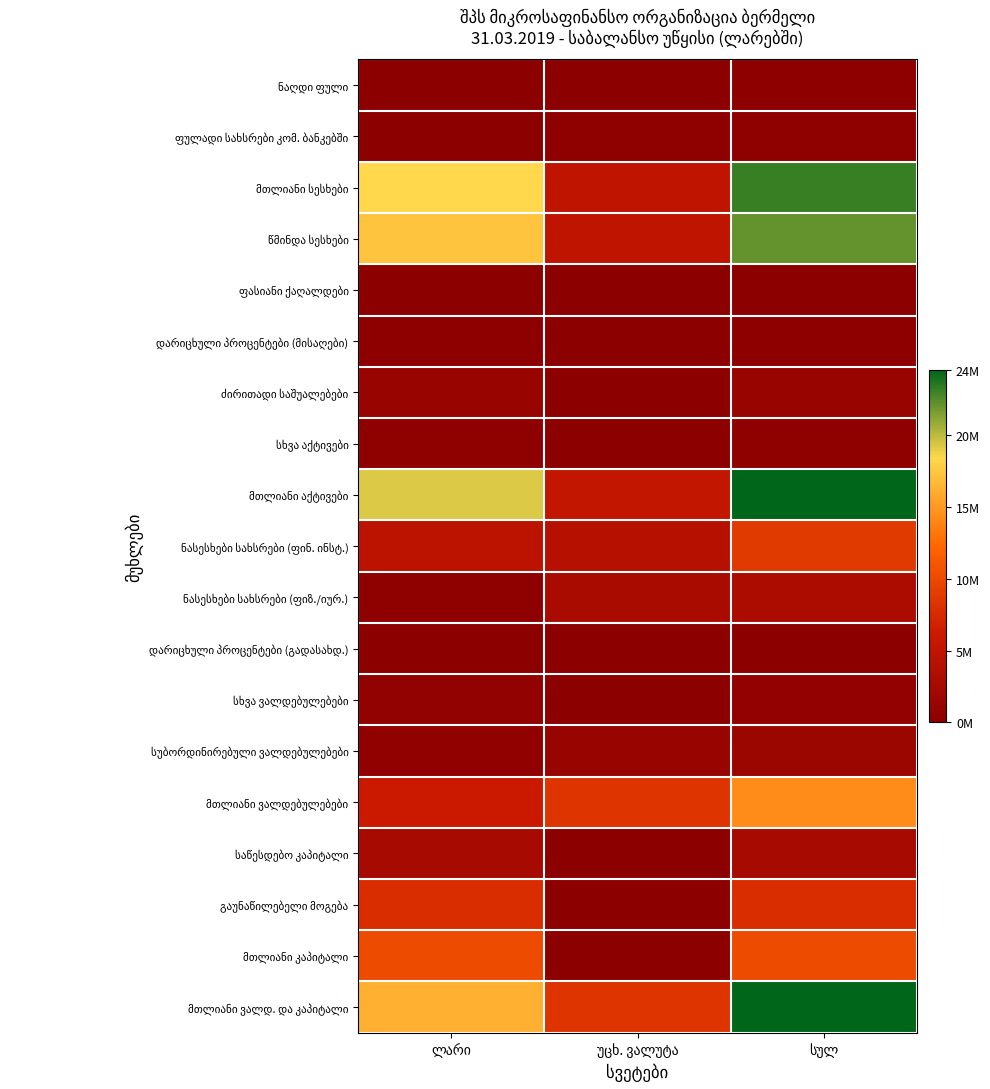

Is the value of დარიცხული პროცენტები (გადასახდ.) at ლარი greater than the value of სხვა აქტივები at ლარი?

No